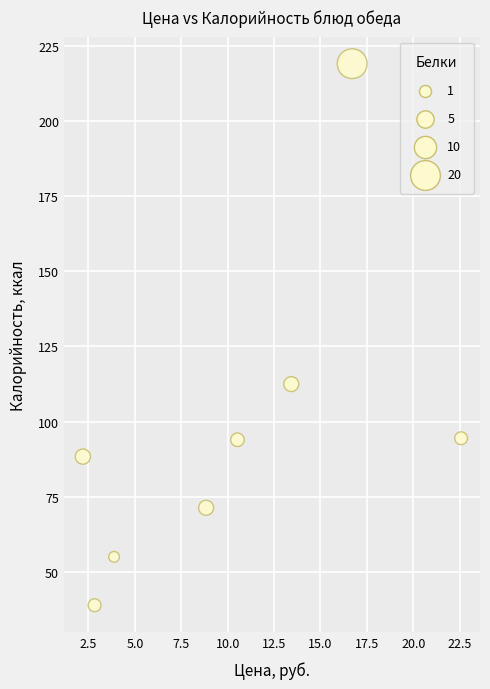

What Y value in the scatter plot is closest to 129?

112.5